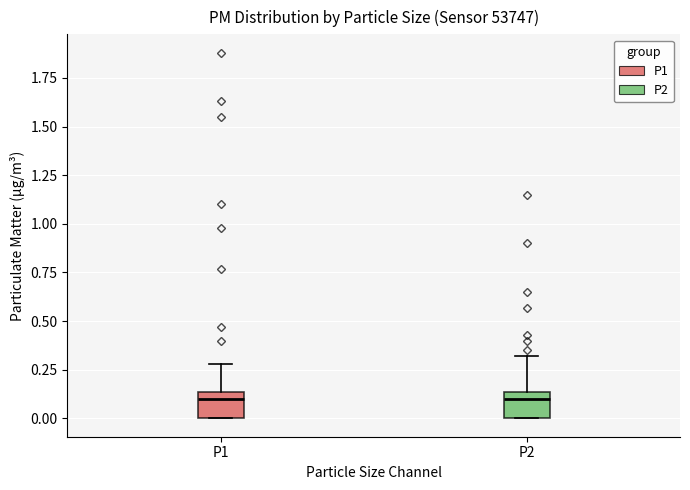

Reading left to right, transcribe this box plot: for each box, give where its median line is, the range the box spans, and where its two whiskers end, as read against the y-axis. The values are not printed on the chart, so give them approximately, as read against the axis.

P1: median 0.10, box 0.00 to 0.15, whiskers 0.00 to 0.30
P2: median 0.10, box 0.00 to 0.15, whiskers 0.00 to 0.30